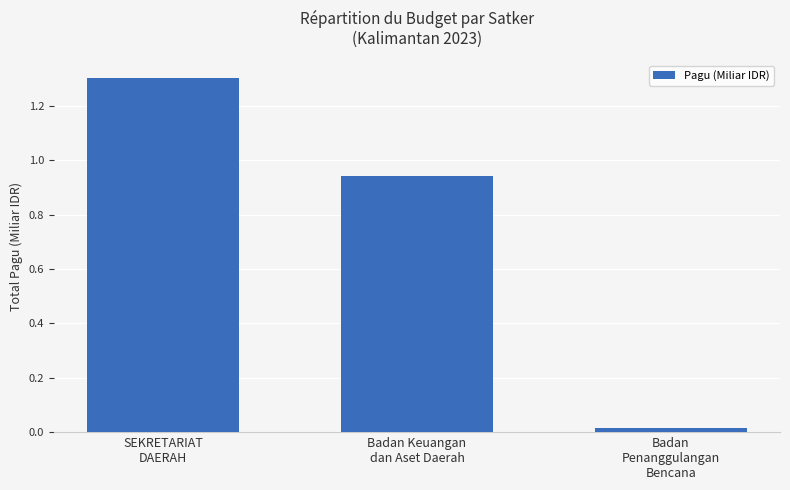

The value at Badan Keuangan
dan Aset Daerah is 0.5. True or false?

False